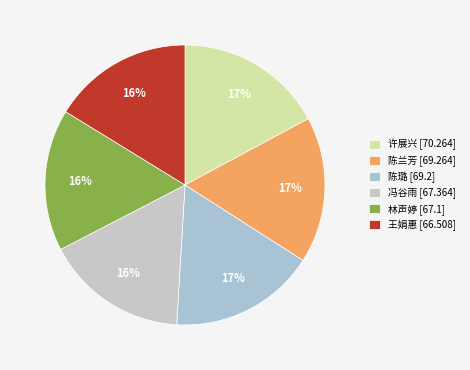

Which slice is the largest?

70.264